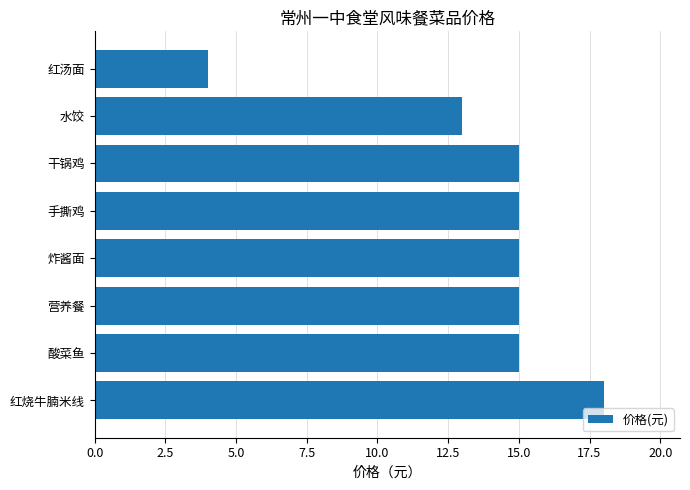

Where is the data nearest to the value 11?

水饺